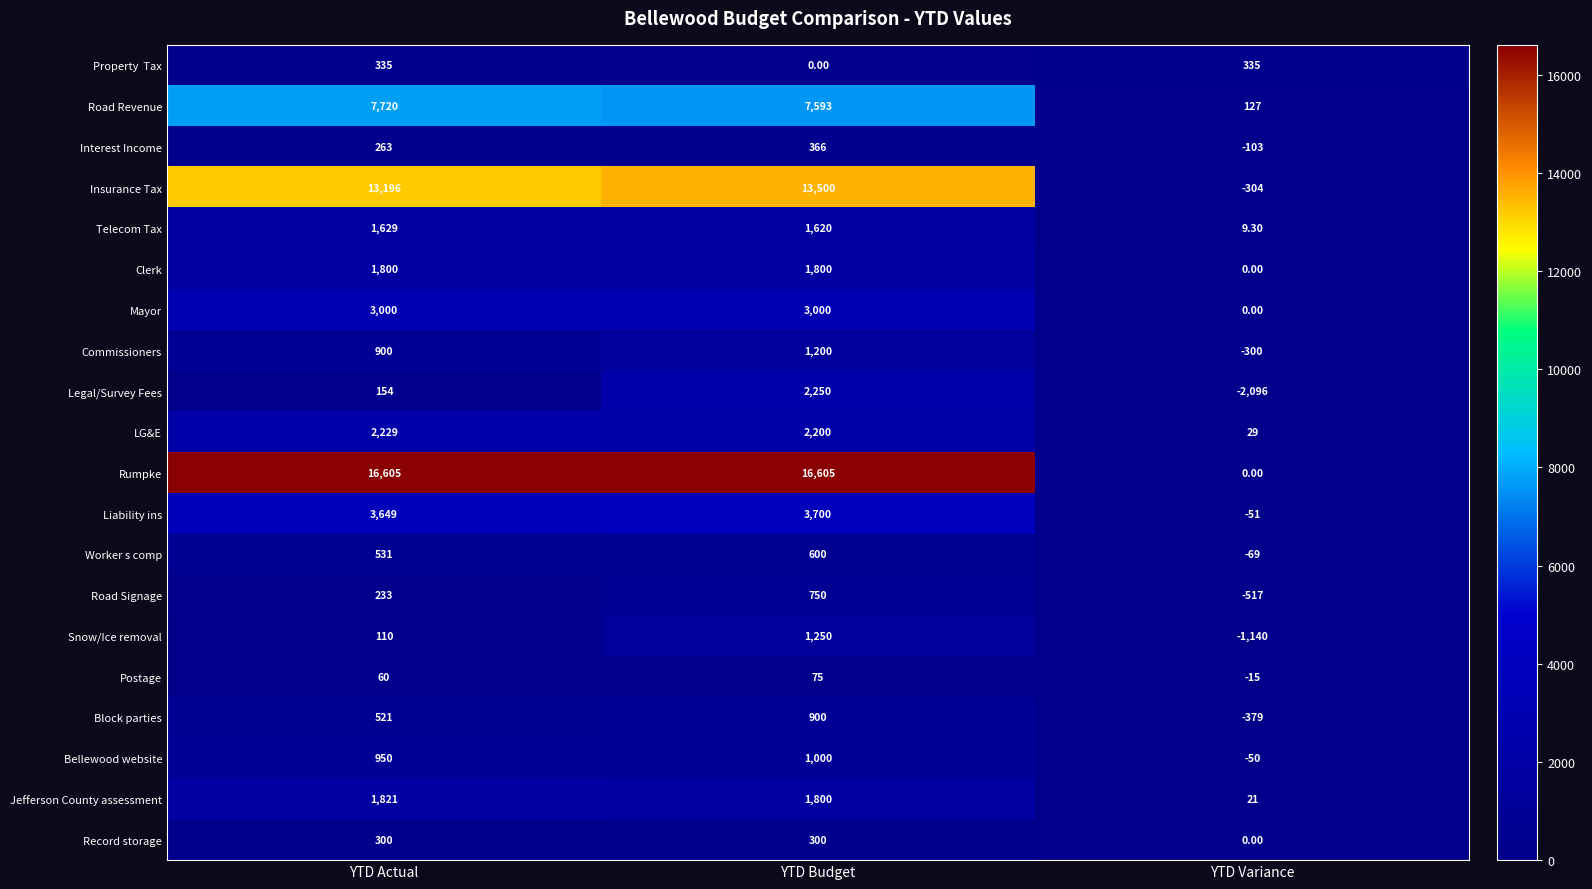

At which label is Interest Income closest to 131?

YTD Actual